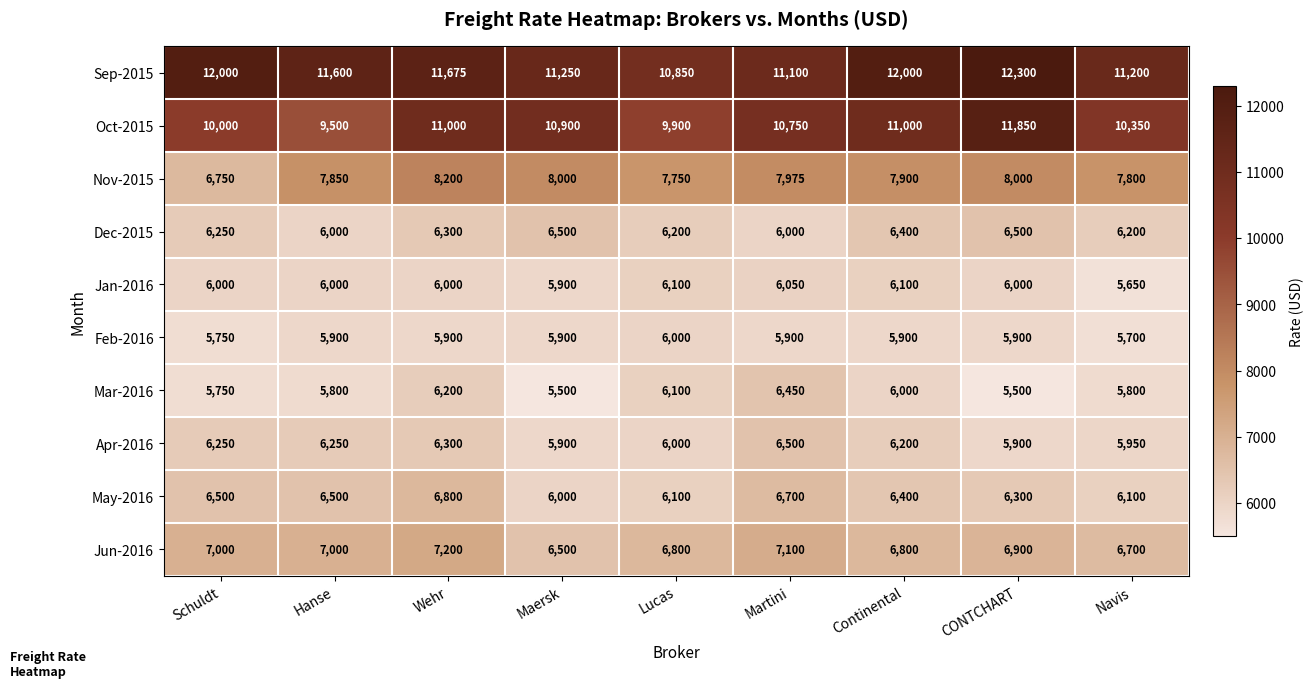

True or false: Mar-2016 has a value of 5500 at Maersk.

True